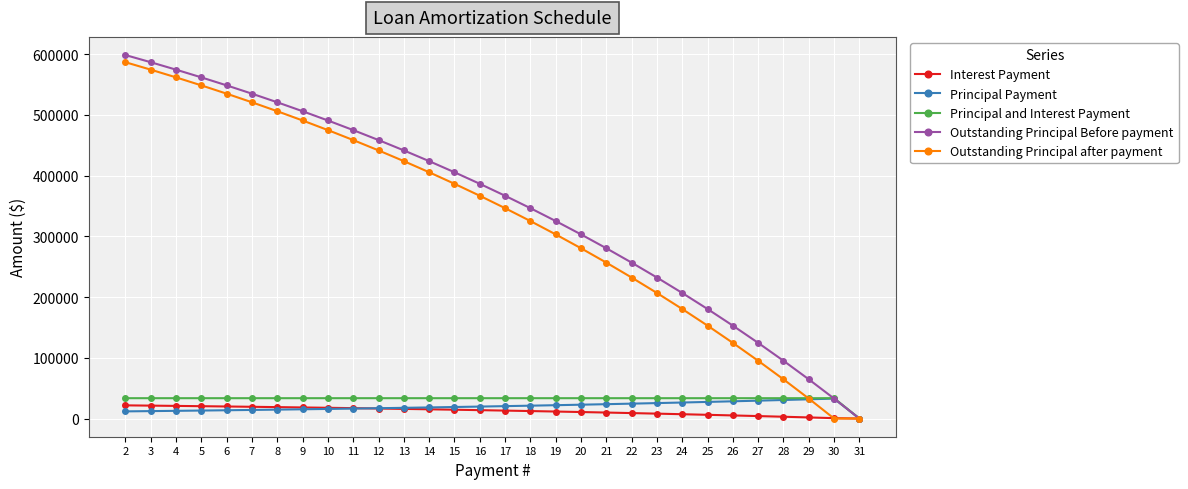

Is the value of Interest Payment at 30 greater than the value of Outstanding Principal Before payment at 3?

No